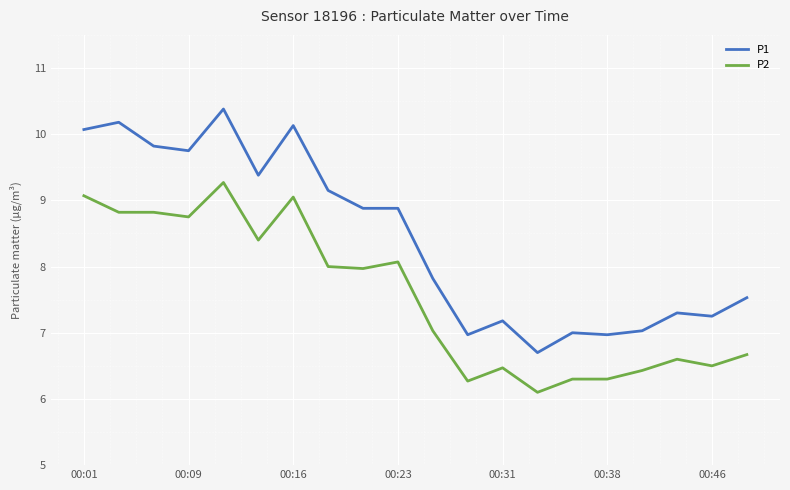

What is the maximum value shown in the chart?

10.4